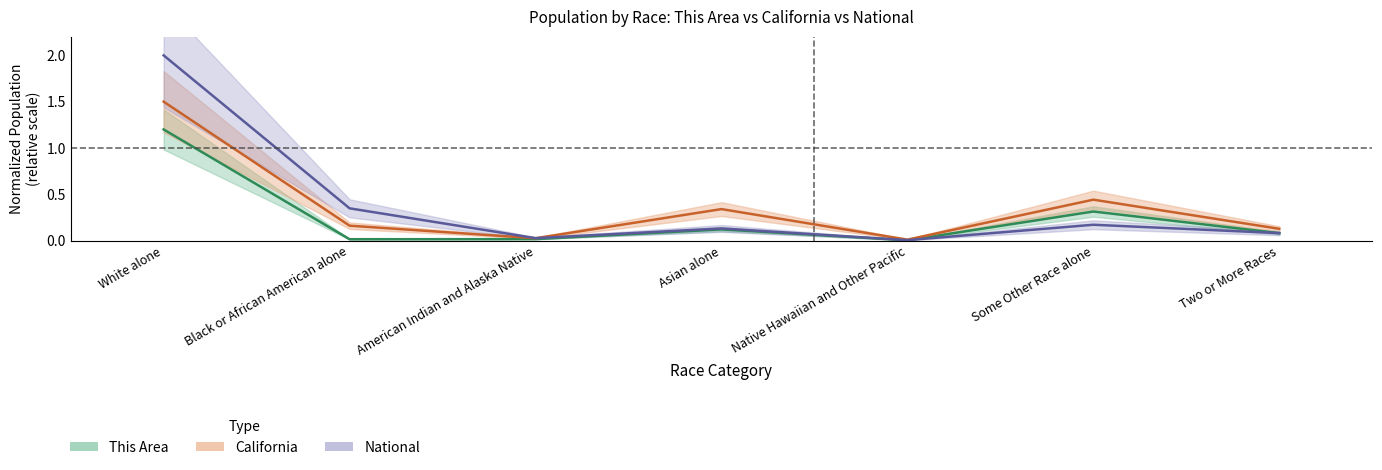

At which category does This Area reach its first local peak?

Asian alone